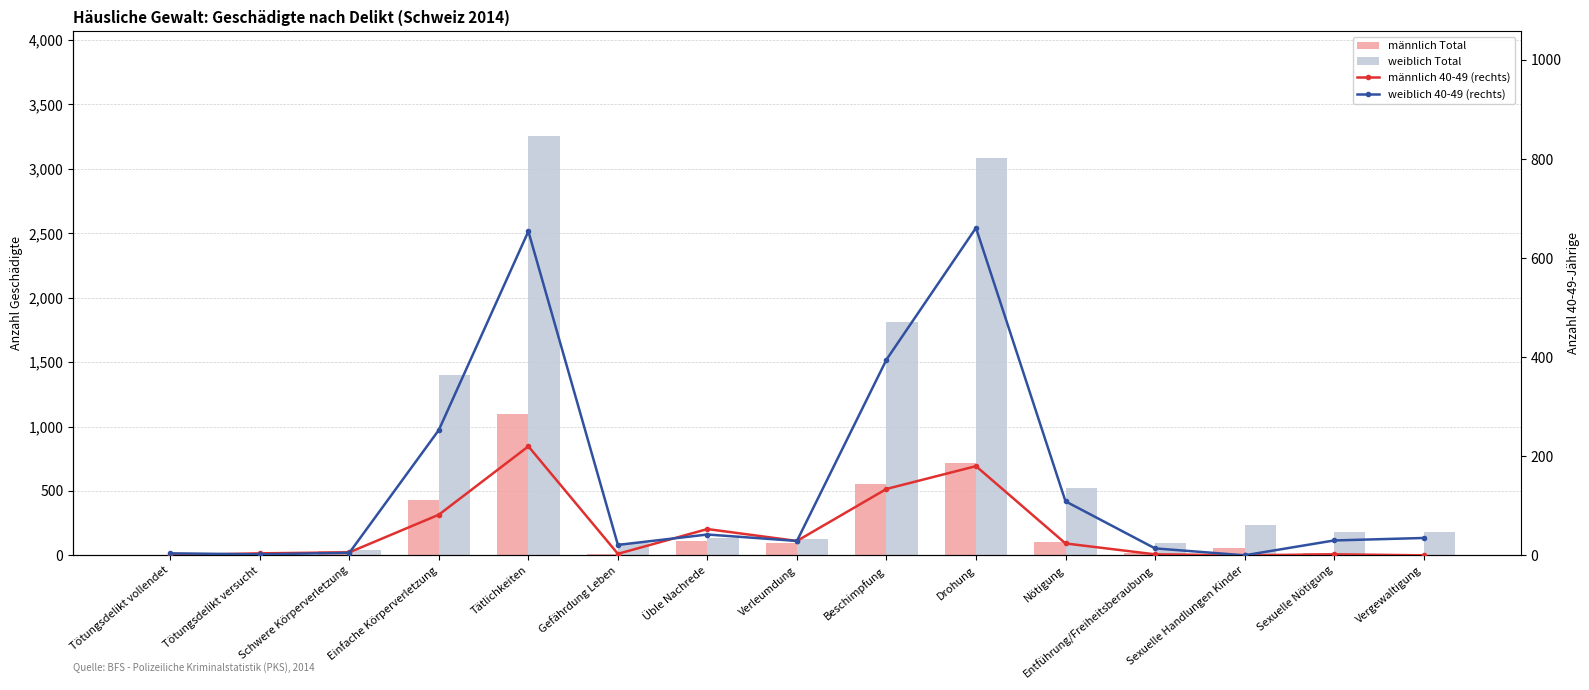

Which category has the lowest value across all series?

Vergewaltigung